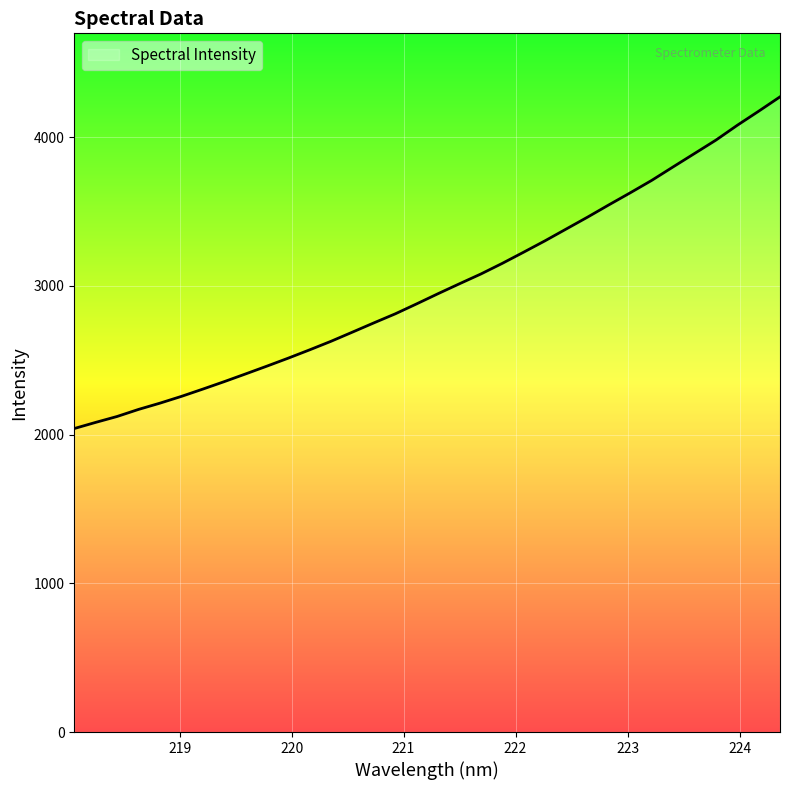

What is the maximum value shown in the chart?

4272.0